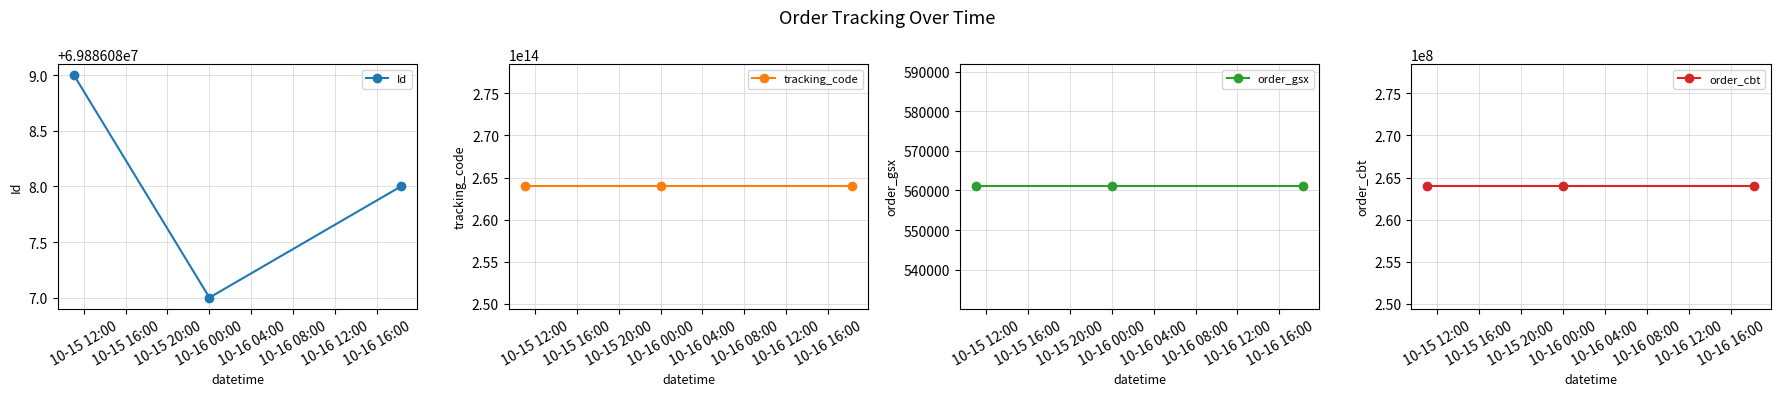

Between 10-15 16:00 and 10-15 20:00, which series saw the biggest shift?

Id